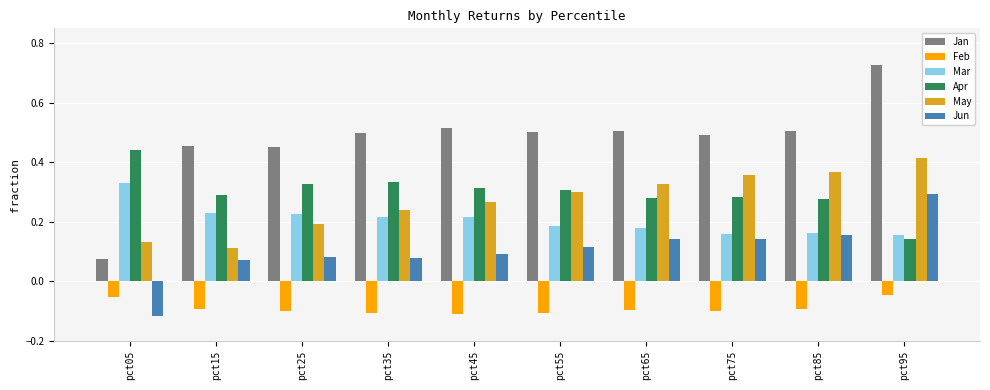

How many groups of bars are there?

10